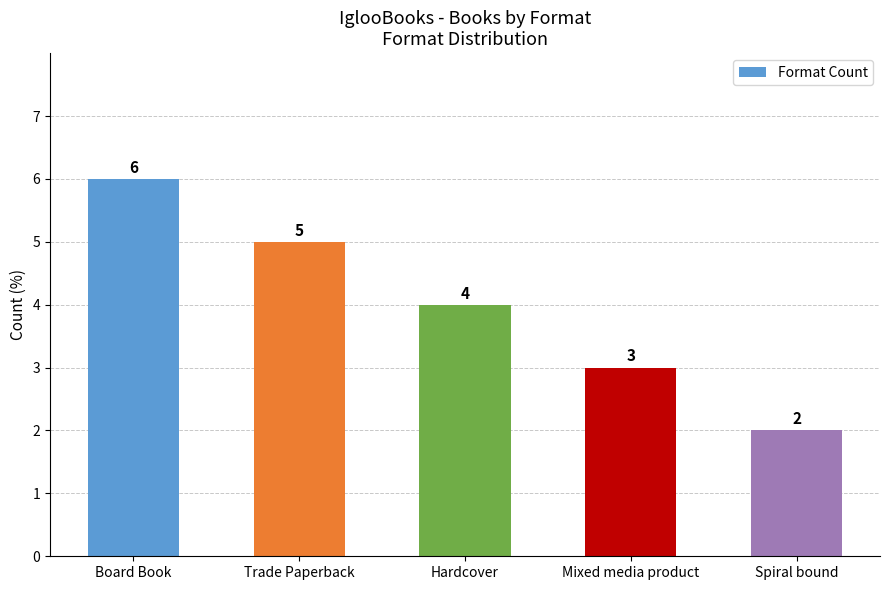

What is the average value of the Format Count series?

4